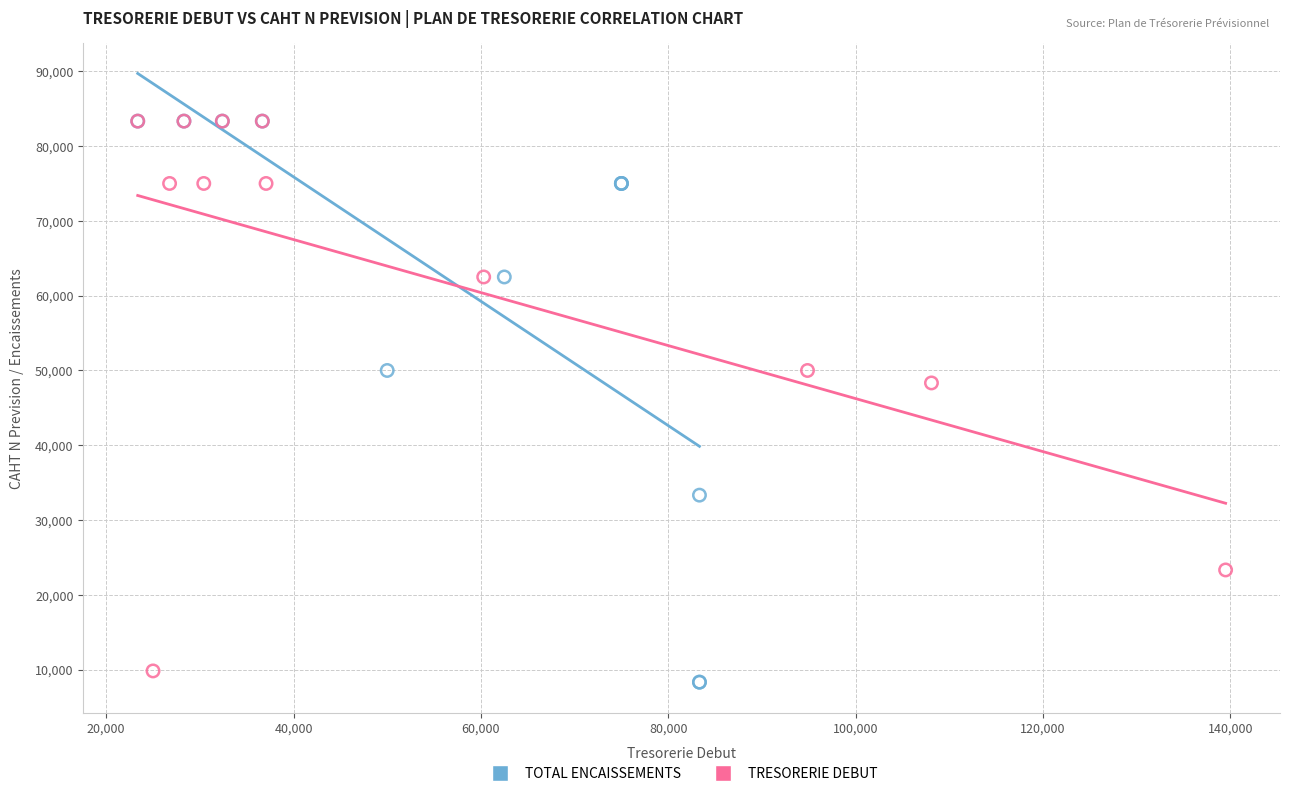

What are all the series names shown in the legend?

TOTAL ENCAISSEMENTS, TRESORERIE DEBUT